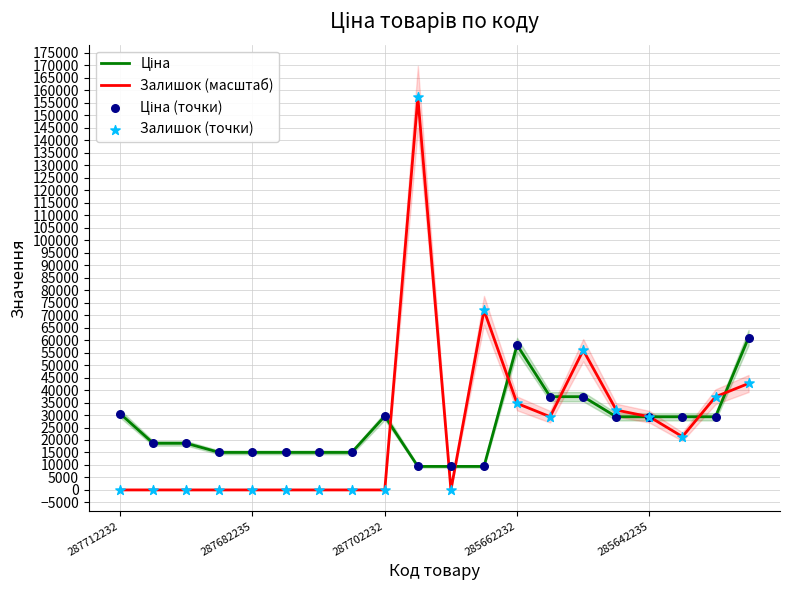

Which series has the largest total across all categories?

Залишок (масштаб)